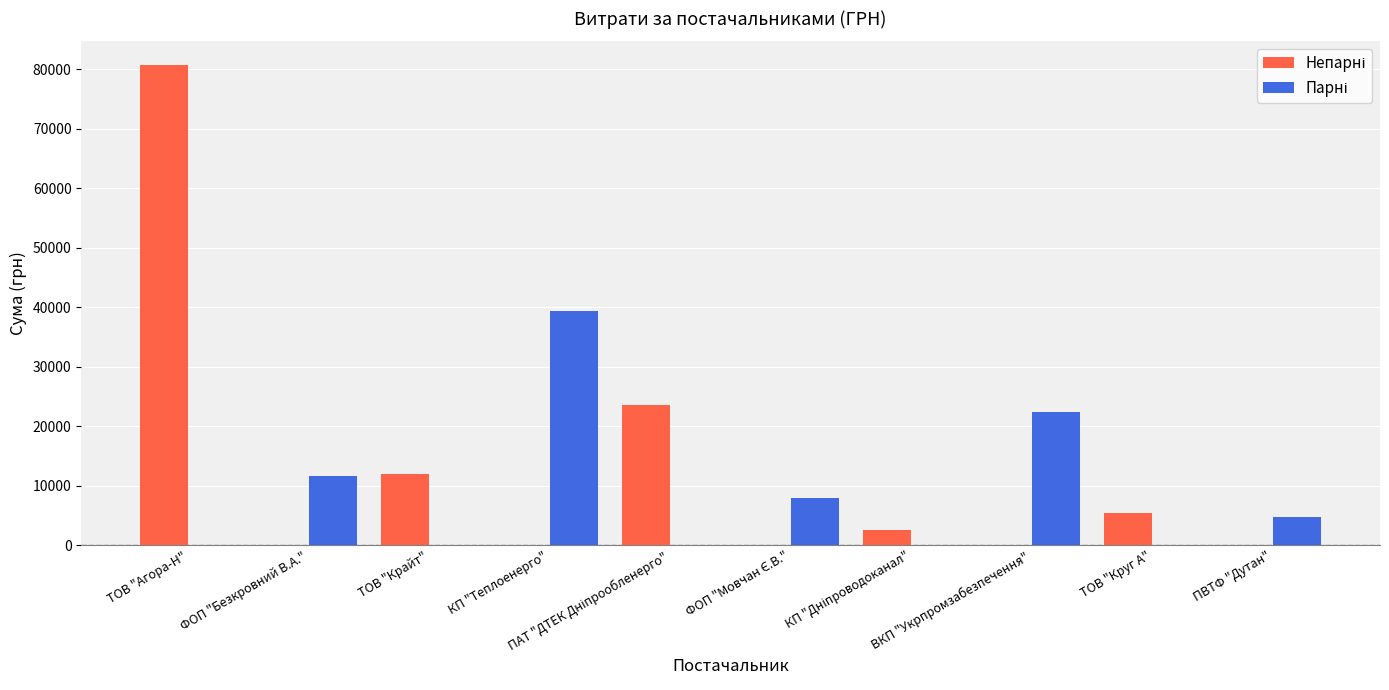

Does the chart contain stacked bars?

No